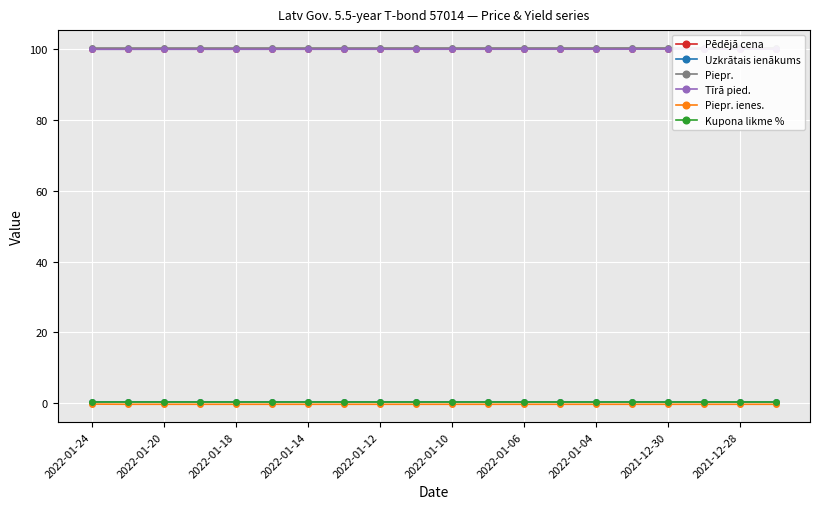

True or false: Piepr. ienes. has more than 2 points higher than both neighbors.

False